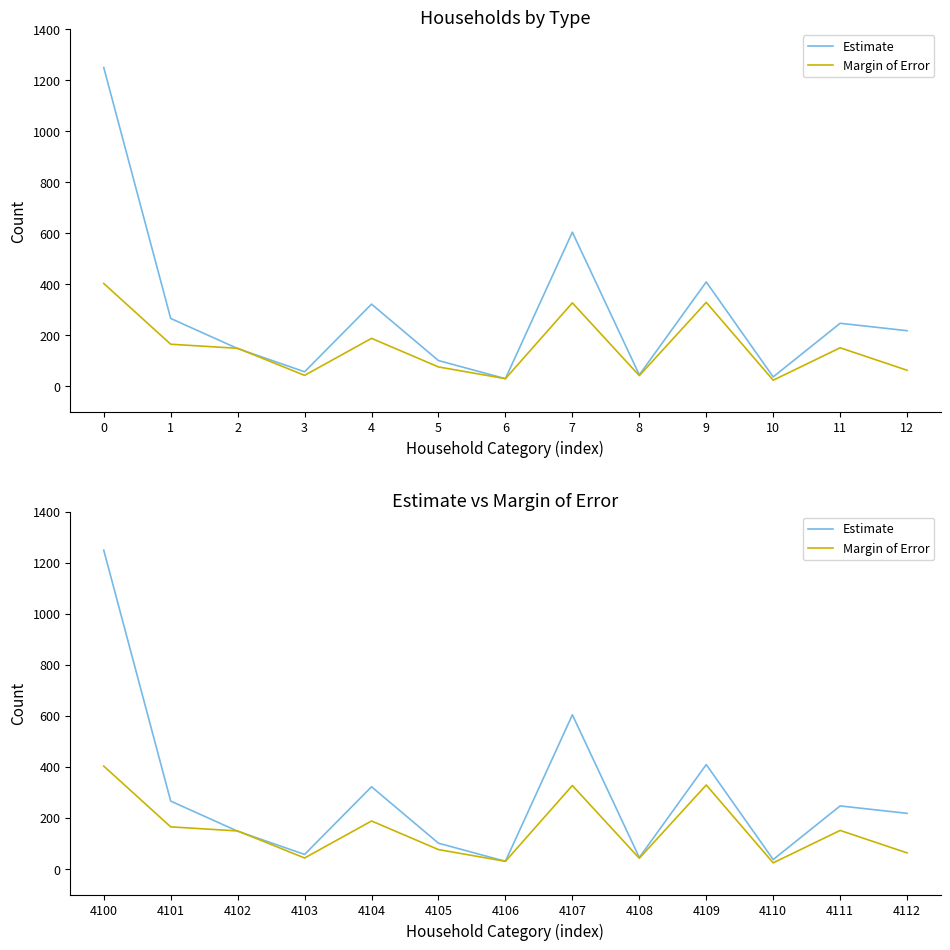

Reading left to right, what are all the values shown in this chart?

Estimate: 1249	266	148	57	322	101	30	604	45	409	37	247	218
Margin of Error: 403	165	149	43	188	76	30	327	42	329	24	151	63